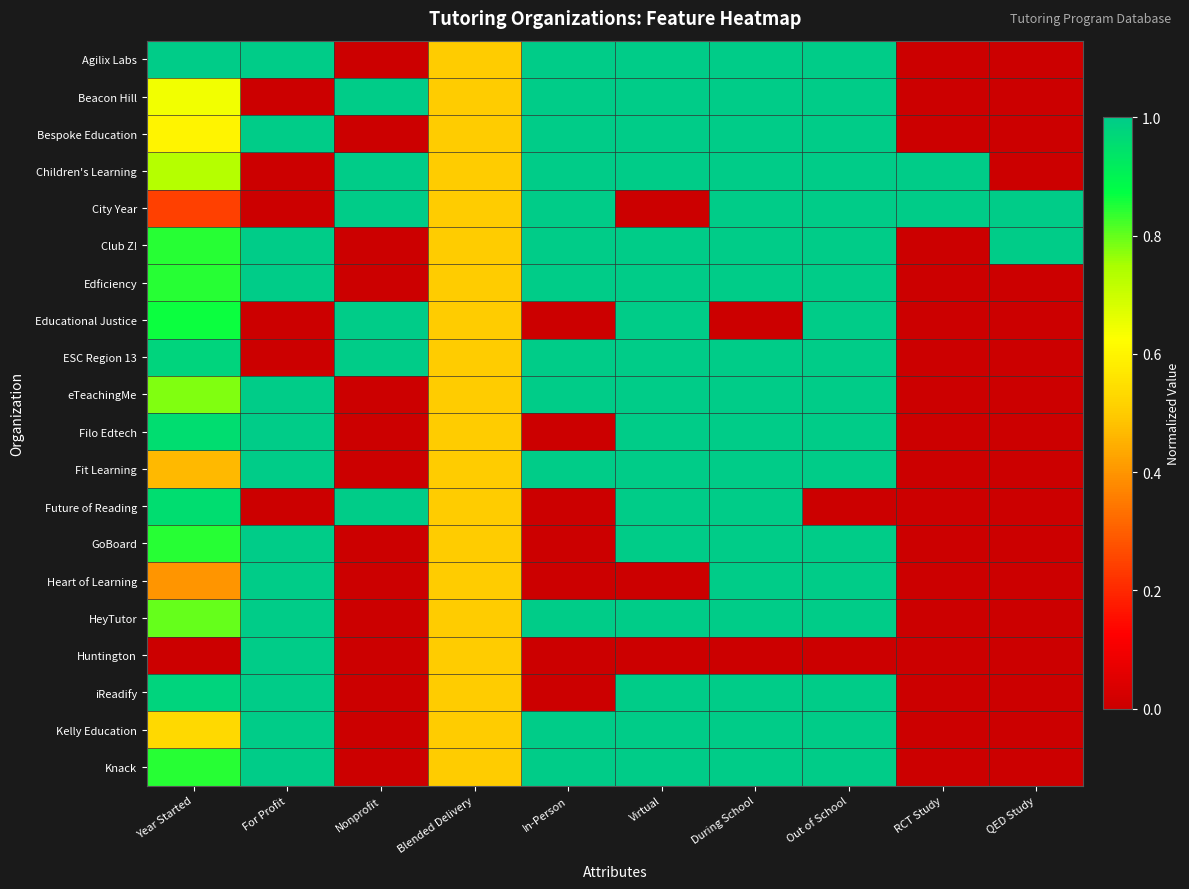

What is the difference between the highest and lowest values at Nonprofit?

1.0